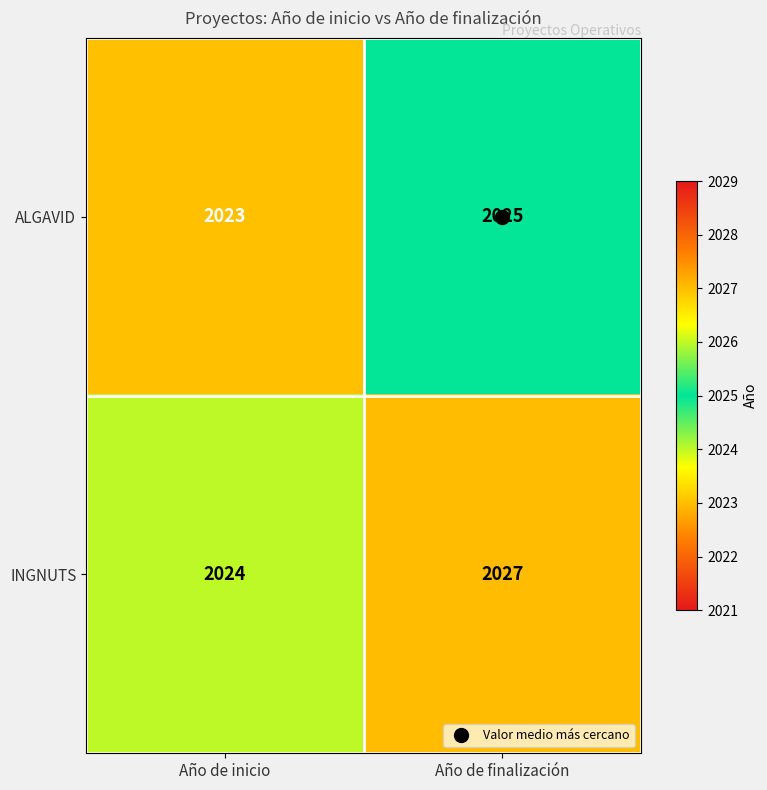

What is the sum of all ALGAVID values?

4048